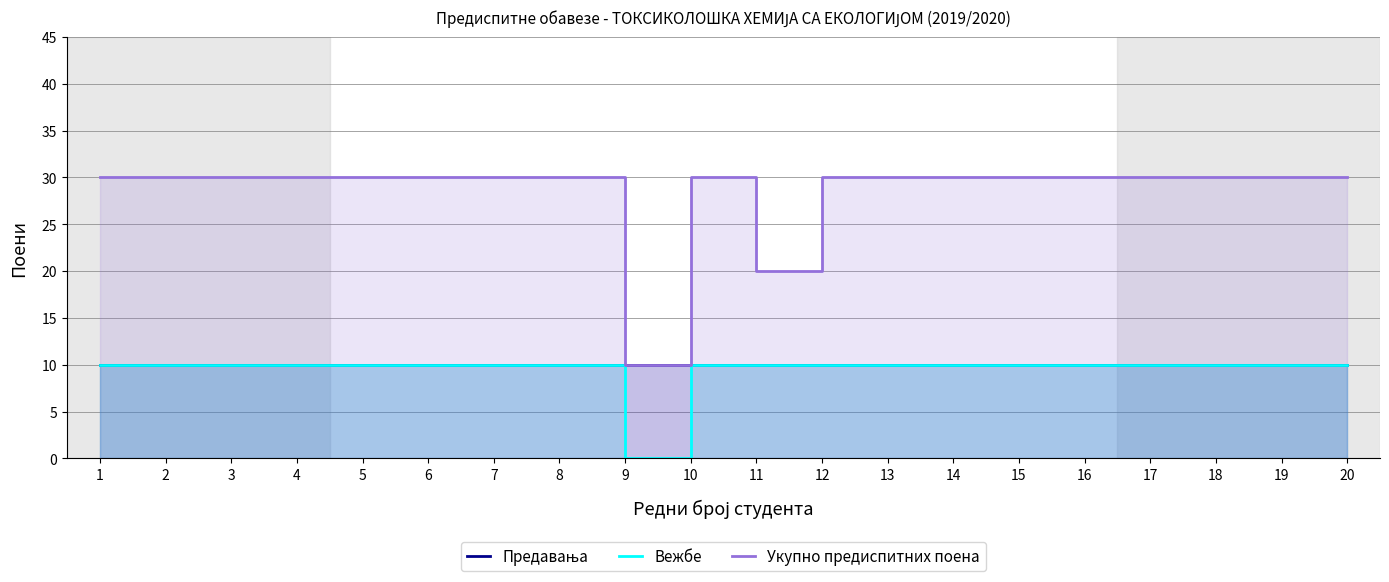

Reading left to right, extract all data points from this chart.

Предавања: 1=10	2=10	3=10	4=10	5=10	6=10	7=10	8=10	9=10	10=10	11=10	12=10	13=10	14=10	15=10	16=10	17=10	18=10	19=10	20=10
Вежбе: 1=10	2=10	3=10	4=10	5=10	6=10	7=10	8=10	9=0	10=10	11=10	12=10	13=10	14=10	15=10	16=10	17=10	18=10	19=10	20=10
Укупно предиспитних поена: 1=30	2=30	3=30	4=30	5=30	6=30	7=30	8=30	9=10	10=30	11=20	12=30	13=30	14=30	15=30	16=30	17=30	18=30	19=30	20=30